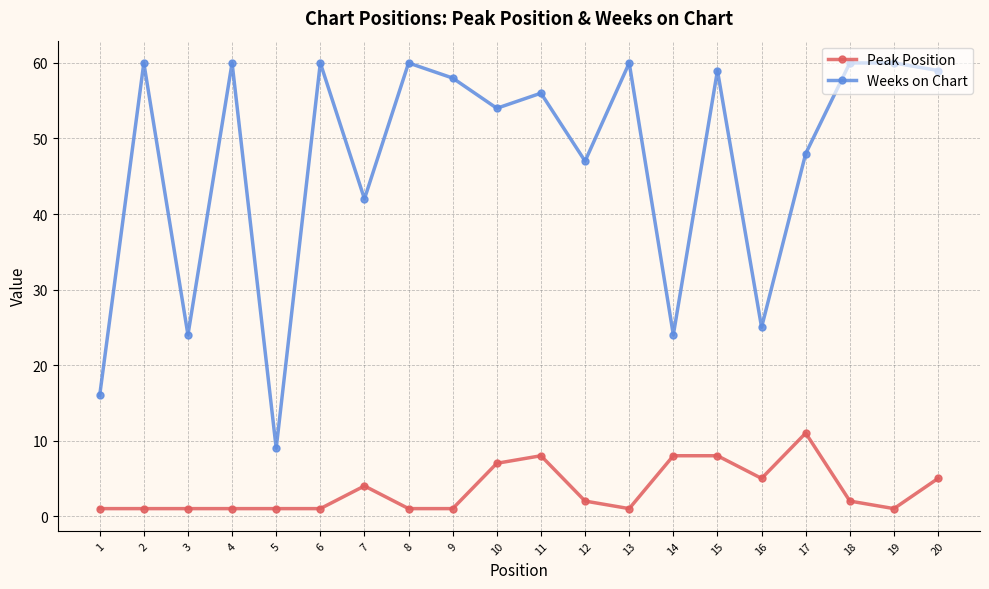

The Weeks on Chart series shows 13 at 14. True or false?

False